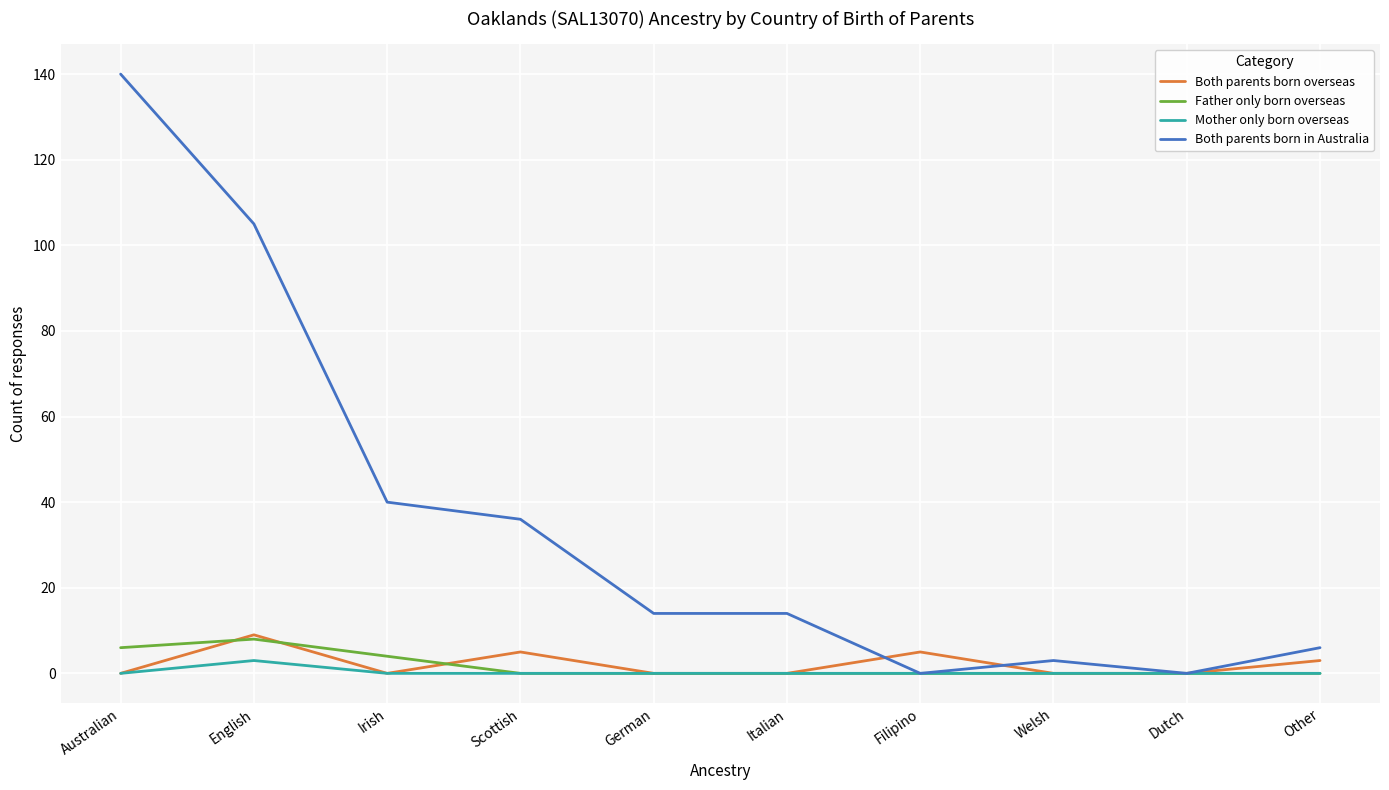

Reading left to right, what are all the values shown in this chart?

Both parents born overseas: Australian=0	English=9	Irish=0	Scottish=5	German=0	Italian=0	Filipino=5	Welsh=0	Dutch=0	Other=3
Father only born overseas: Australian=6	English=8	Irish=4	Scottish=0	German=0	Italian=0	Filipino=0	Welsh=0	Dutch=0	Other=0
Mother only born overseas: Australian=0	English=3	Irish=0	Scottish=0	German=0	Italian=0	Filipino=0	Welsh=0	Dutch=0	Other=0
Both parents born in Australia: Australian=140	English=105	Irish=40	Scottish=36	German=14	Italian=14	Filipino=0	Welsh=3	Dutch=0	Other=6